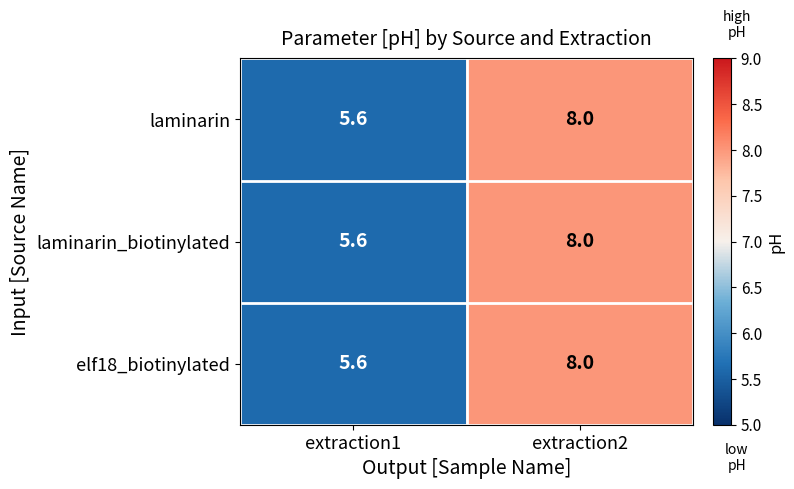

Where is elf18_biotinylated nearest to the value 6?

extraction1